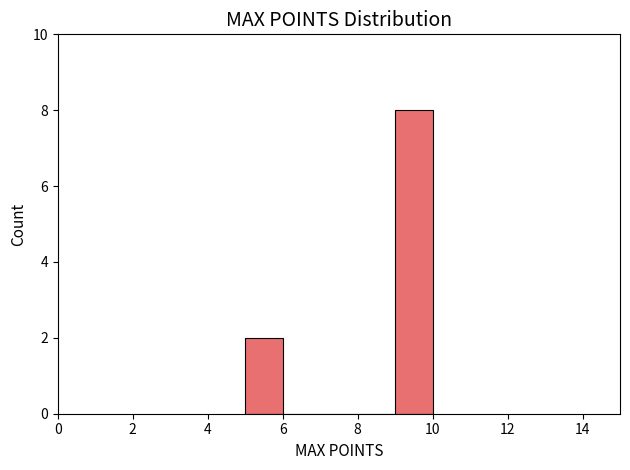

Over which range of the x-axis is the bar tallest?

9 to 10